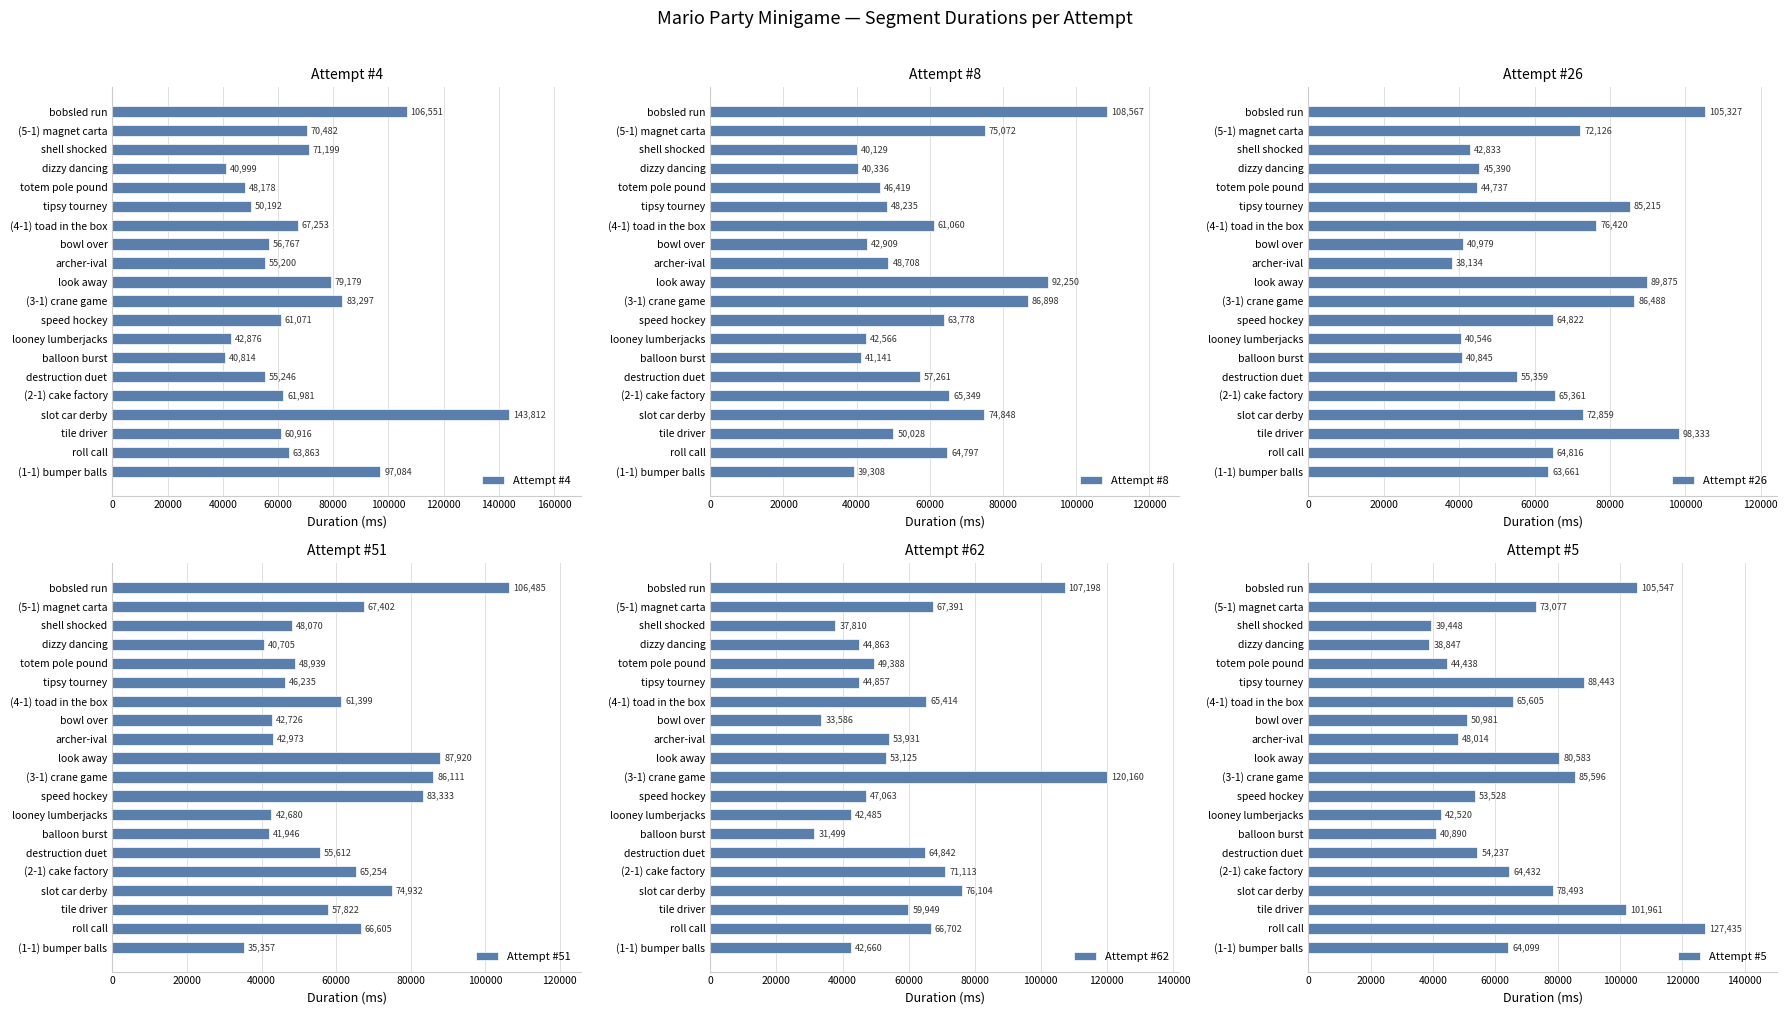

What is the difference between the Attempt #4 values at (1-1) bumper balls and look away?

17905